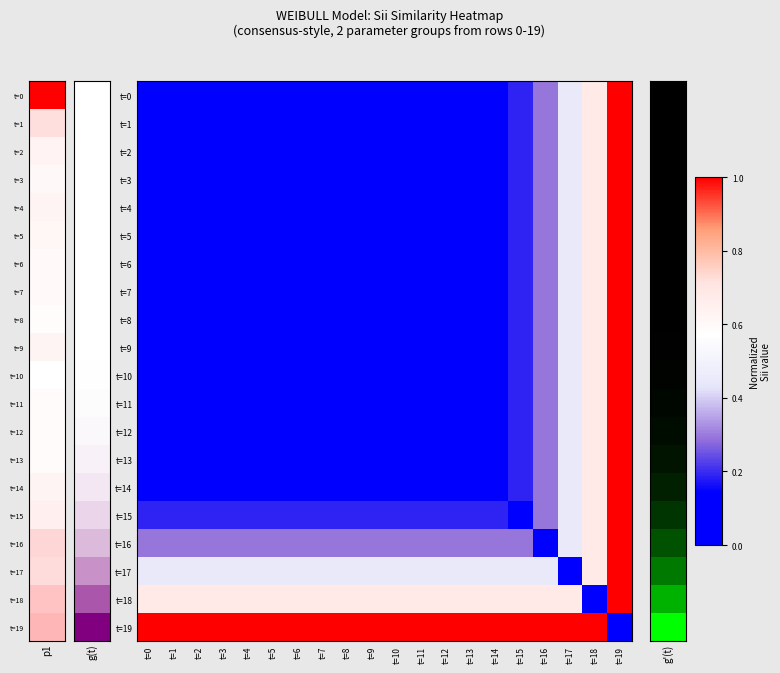

At how many categories does at least one series exceed 0?

20